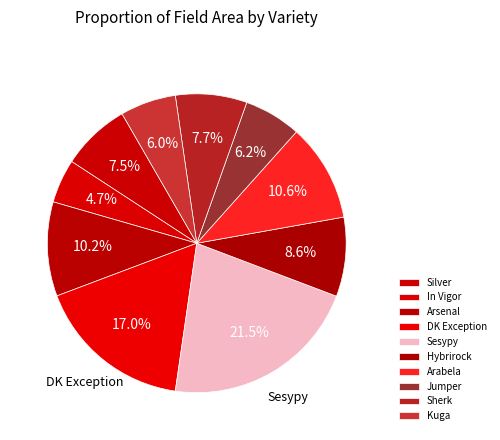

How many slices are in this pie chart?

10